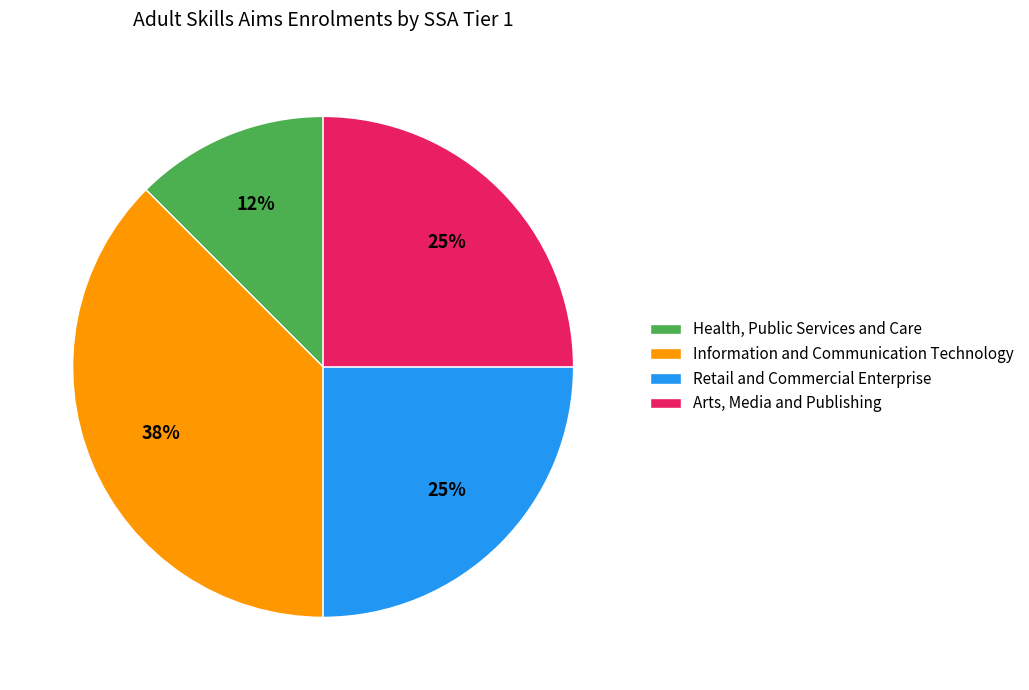

Between Health, Public Services and Care and Information and Communication Technology, which is larger?

Information and Communication Technology